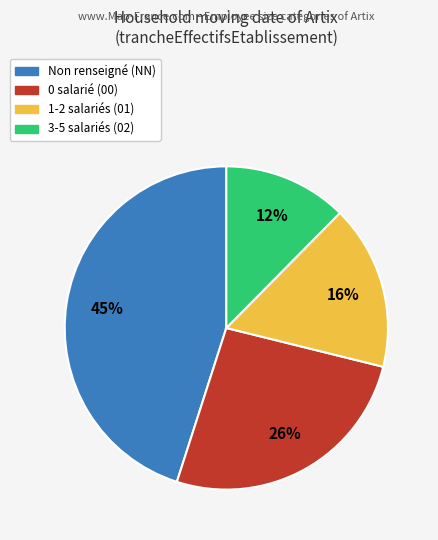

What percentage is the 1-2 salariés (01) slice, to the nearest percent?

16%